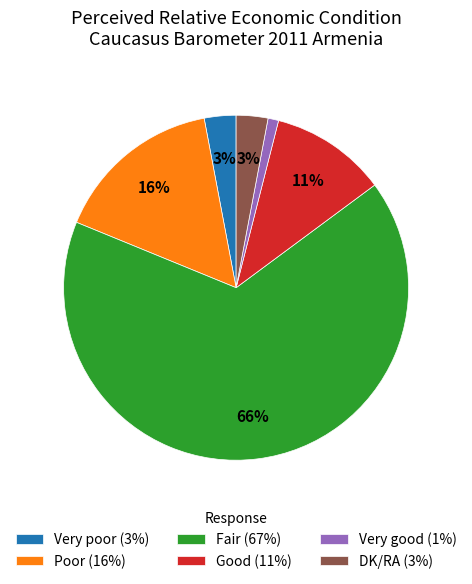

Which has a higher value, Very poor or Poor?

Poor